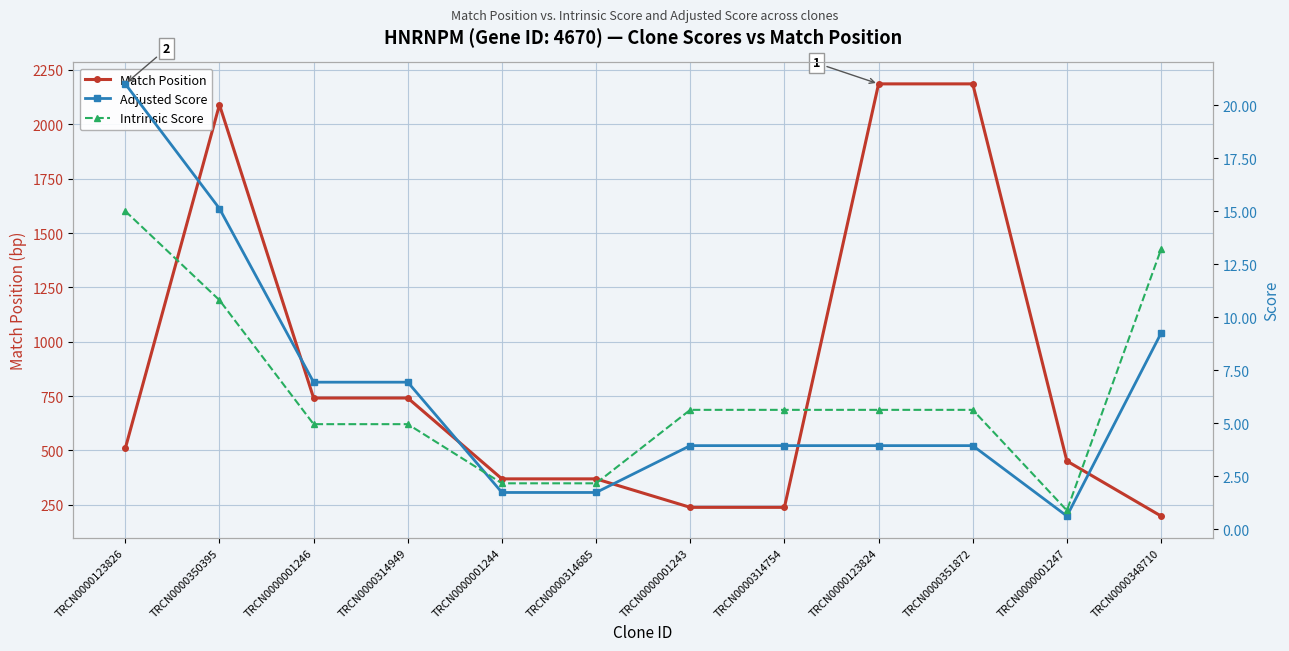

Read the Adjusted Score value at TRCN0000351872.

3.9